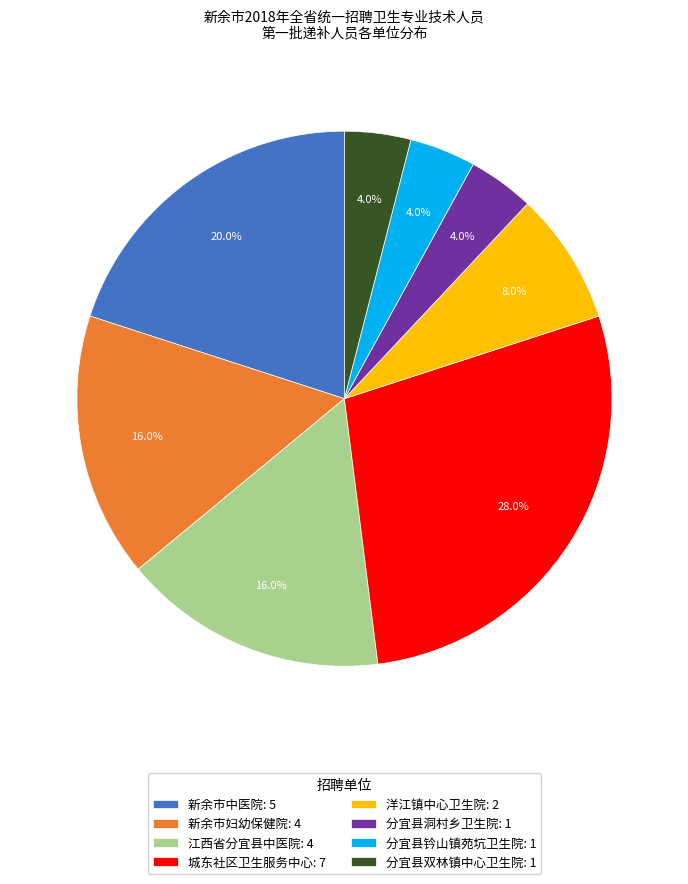

Between 分宜县钤山镇苑坑卫生院: 1 and 洋江镇中心卫生院: 2, which is larger?

洋江镇中心卫生院: 2